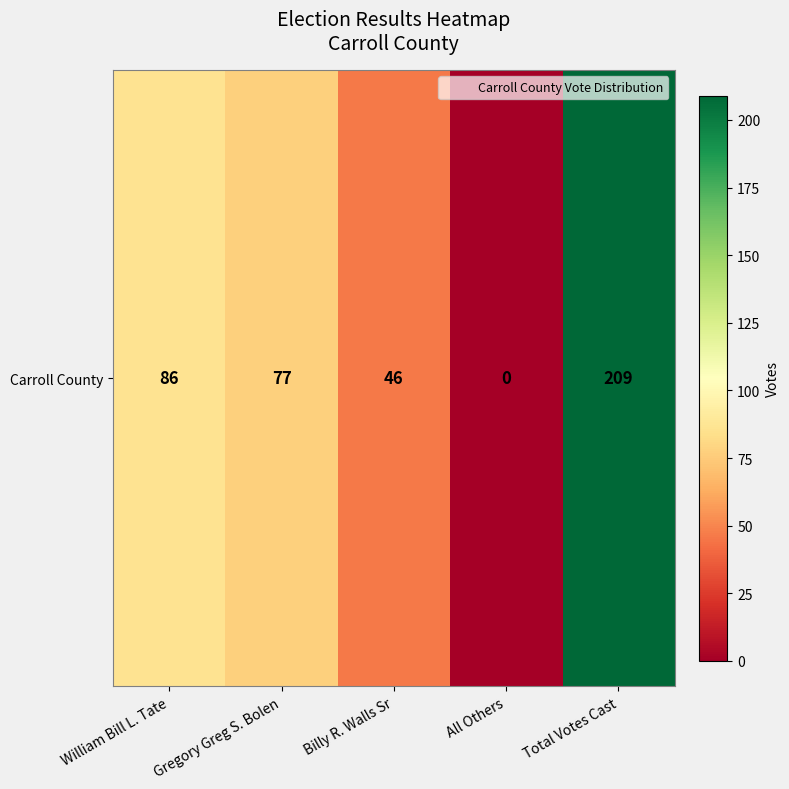

Reading left to right, extract all data points from this chart.

William Bill L. Tate=86	Gregory Greg S. Bolen=77	Billy R. Walls Sr=46	All Others=0	Total Votes Cast=209